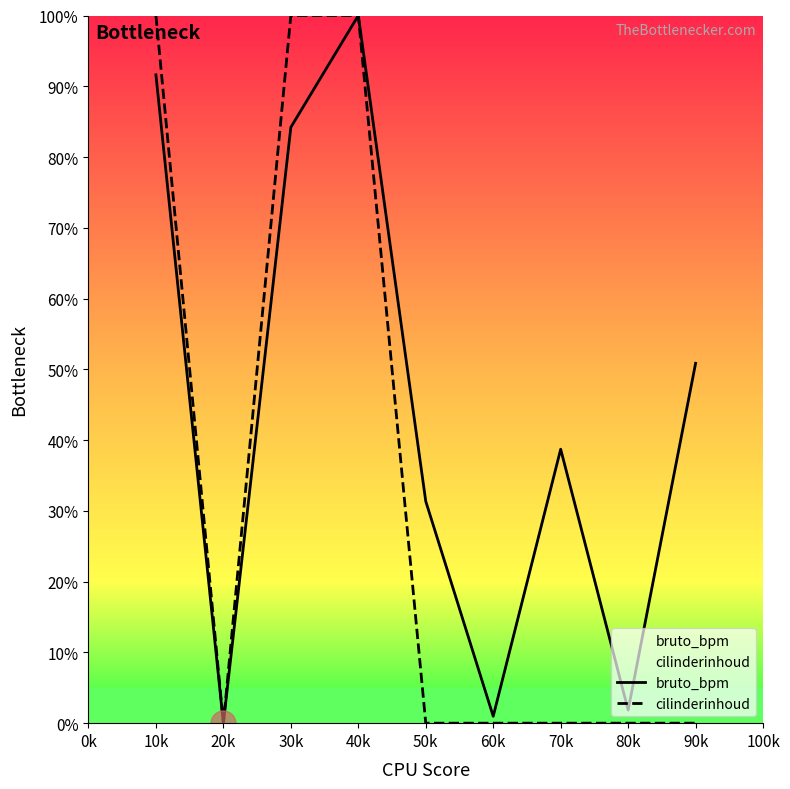

Which series has the widest spread of values?

bruto_bpm